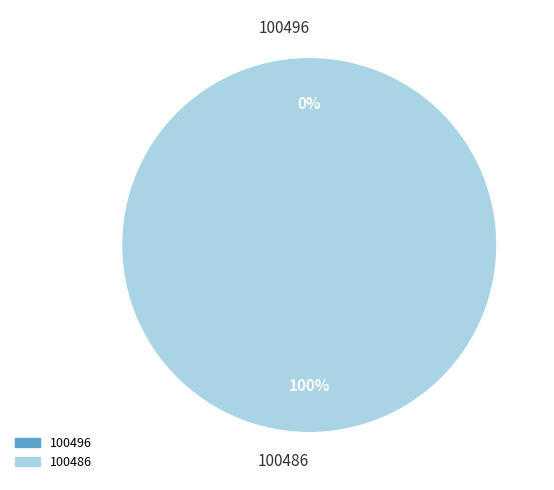

The 100496 slice represents 1% of the pie. True or false?

False